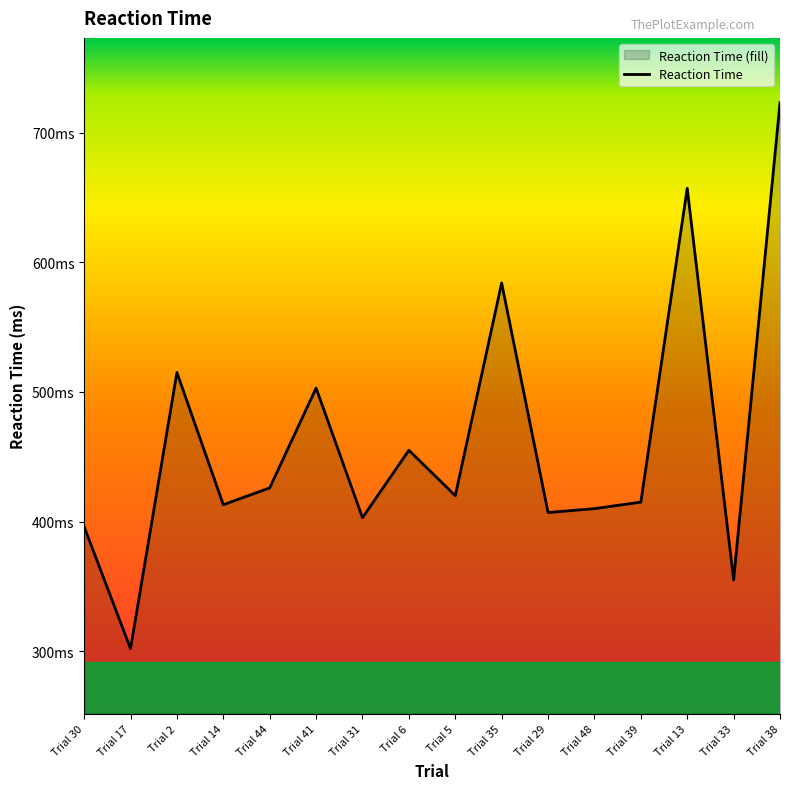

Between Trial 44 and Trial 14, which is larger?

Trial 44